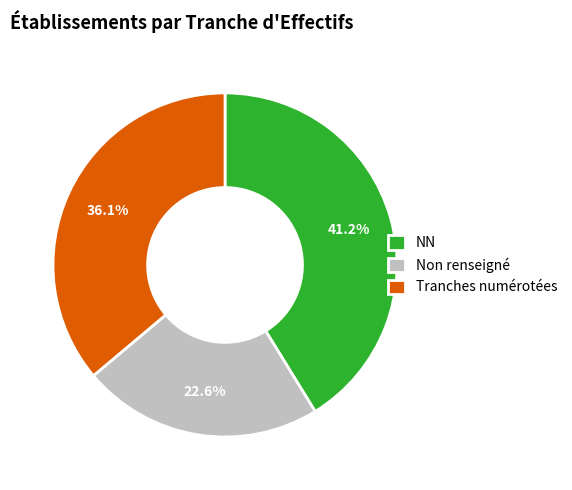

Which has a higher value, NN or Tranches numérotées?

NN